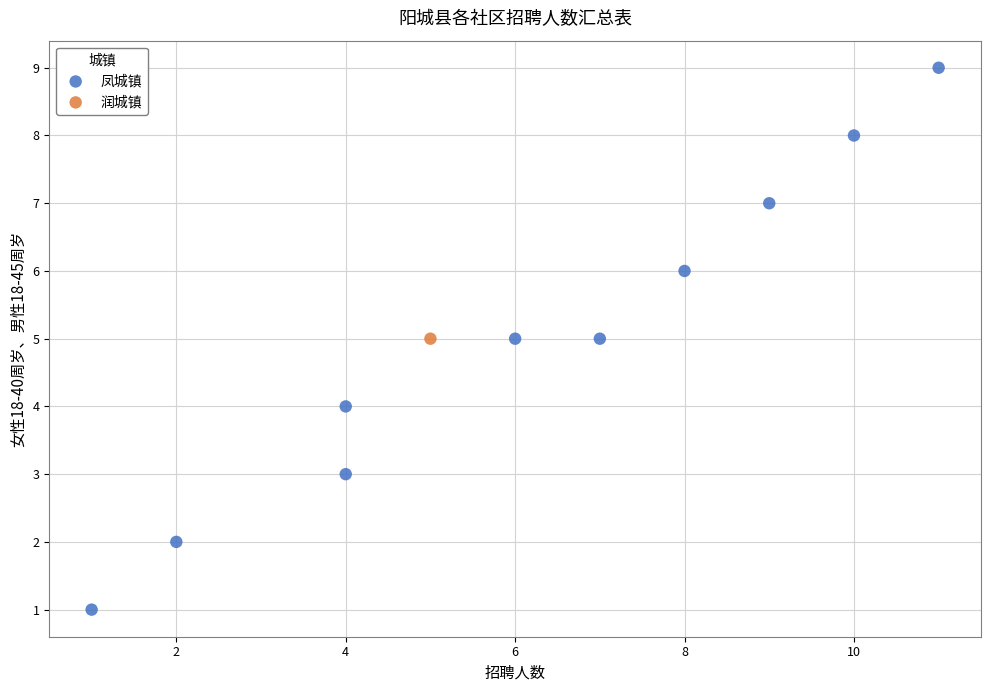

What are all the series names shown in the legend?

凤城镇, 润城镇